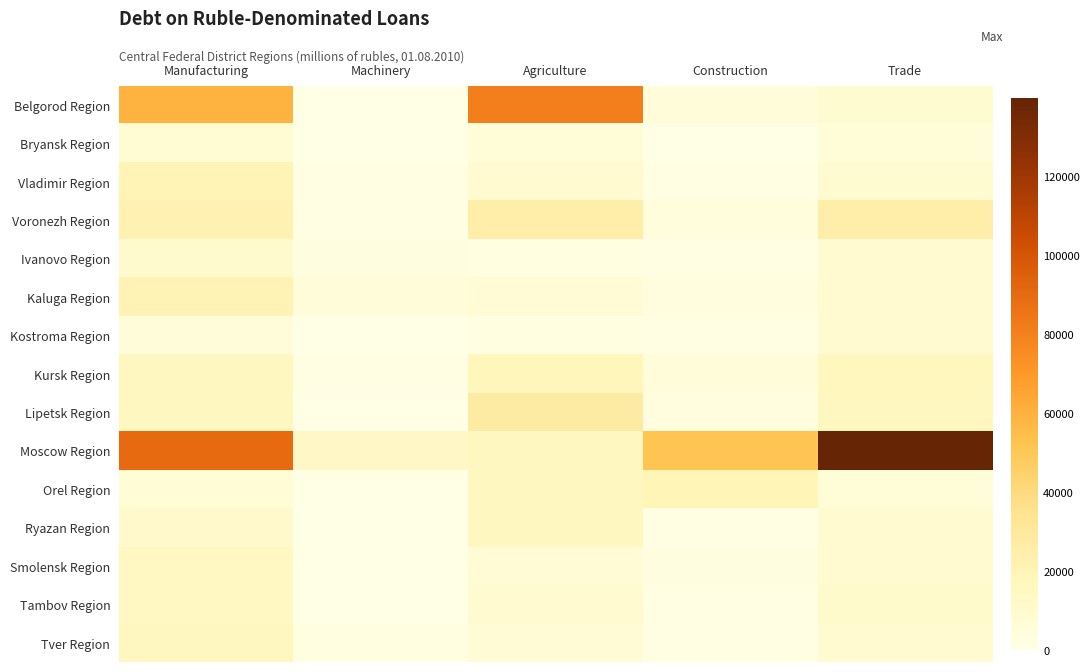

Where is Ryazan Region nearest to the value 8193?

Trade